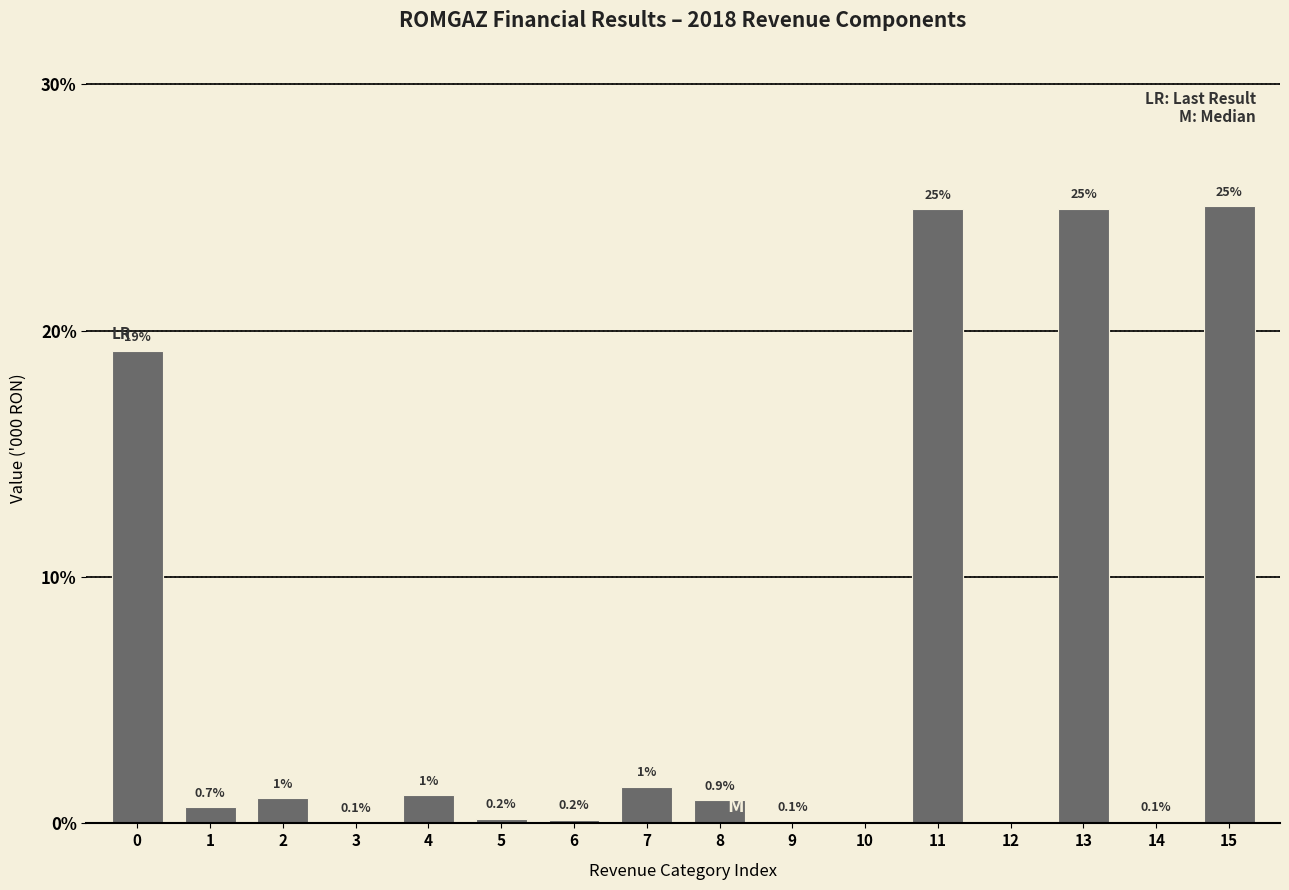

At which category does the chart reach its peak across all series?

15